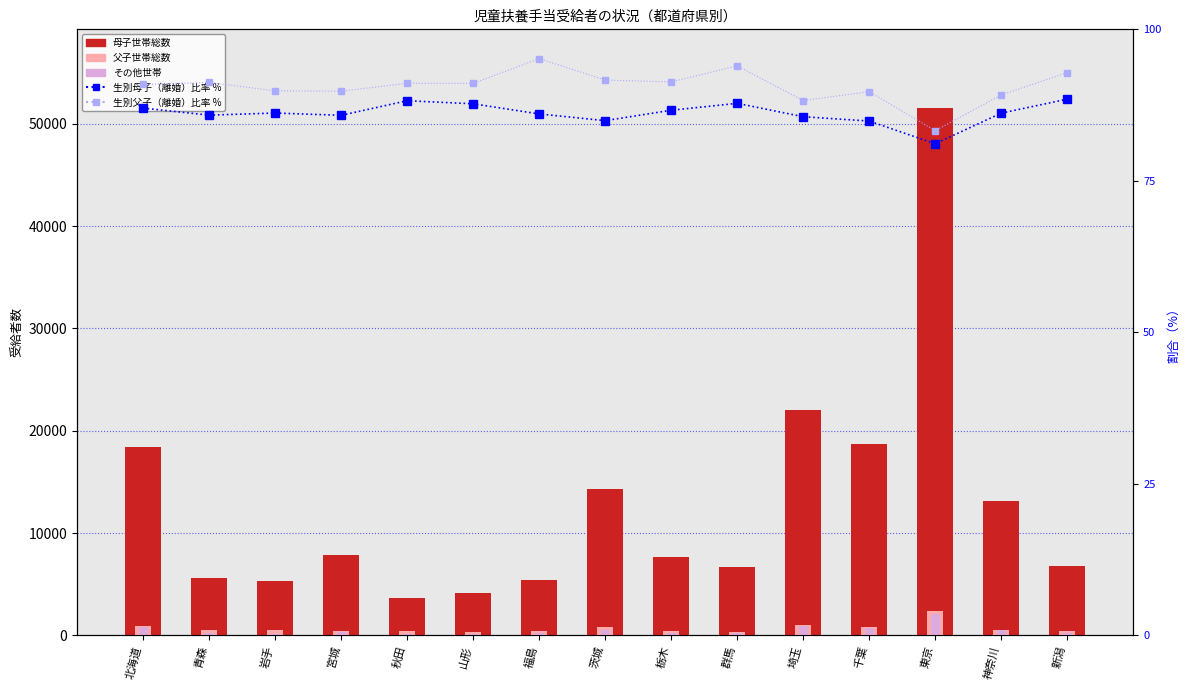

What is the sum of all 母子世帯総数 values?

191161.0